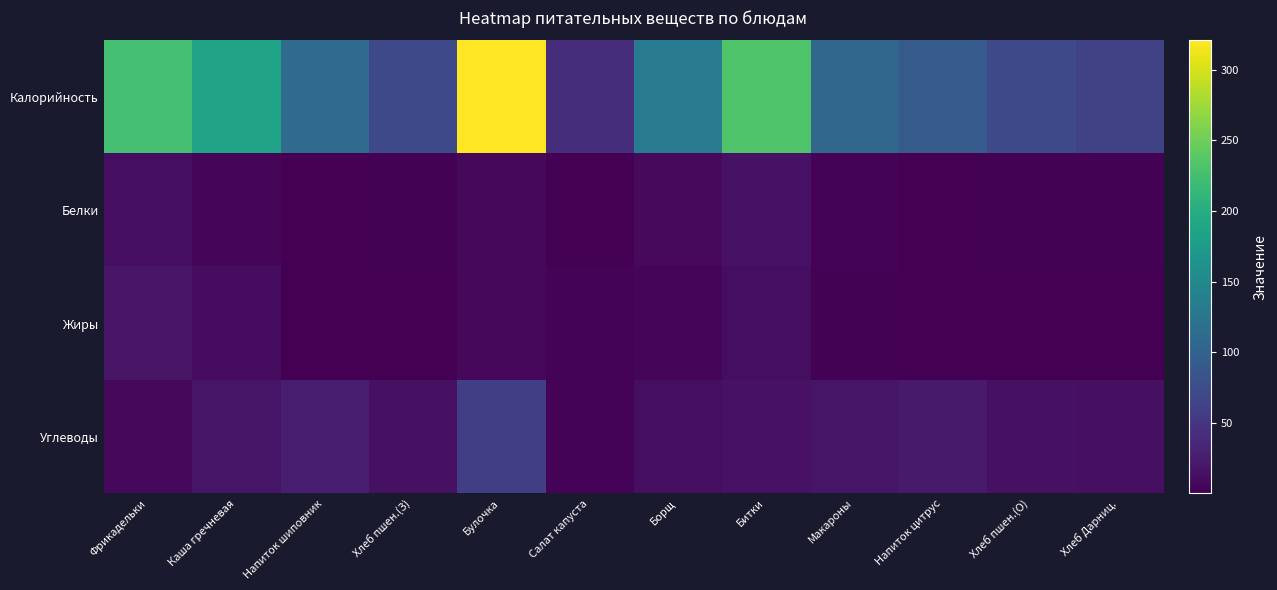

Reading left to right, transcribe all the data shown in this chart.

Калорийность: Фрикадельки=225.0	Каша гречневая=184.3	Напиток шиповник=112.6	Хлеб пшен.(З)=70.5	Булочка=320.9	Салат капуста=42.2	Борщ=131.4	Битки=232.3	Макароны=106.1	Напиток цитрус=91.3	Хлеб пшен.(О)=70.5	Хлеб Дарниц.=63.6
Белки: Фрикадельки=12.3	Каша гречневая=4.4	Напиток шиповник=0.6	Хлеб пшен.(З)=2.3	Булочка=6.6	Салат капуста=0.9	Борщ=8.0	Битки=15.5	Макароны=2.9	Напиток цитрус=0.1	Хлеб пшен.(О)=2.3	Хлеб Дарниц.=2.0
Жиры: Фрикадельки=16.4	Каша гречневая=10.4	Напиток шиповник=0.2	Хлеб пшен.(З)=0.2	Булочка=6.5	Салат капуста=2.9	Борщ=6.0	Битки=11.8	Макароны=2.5	Напиток цитрус=0.0	Хлеб пшен.(О)=0.2	Хлеб Дарниц.=0.3
Углеводы: Фрикадельки=7.2	Каша гречневая=18.4	Напиток шиповник=26.9	Хлеб пшен.(З)=14.8	Булочка=58.9	Салат капуста=3.0	Борщ=11.3	Битки=16.1	Макароны=18.0	Напиток цитрус=22.7	Хлеб пшен.(О)=14.8	Хлеб Дарниц.=13.2